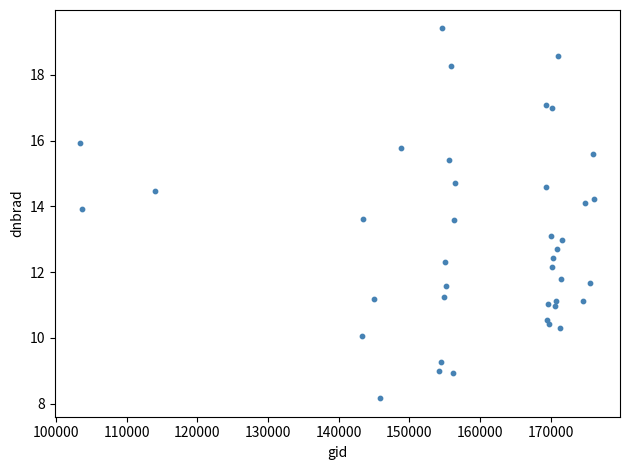

What is the range of Y values (max minus min)?

11.3